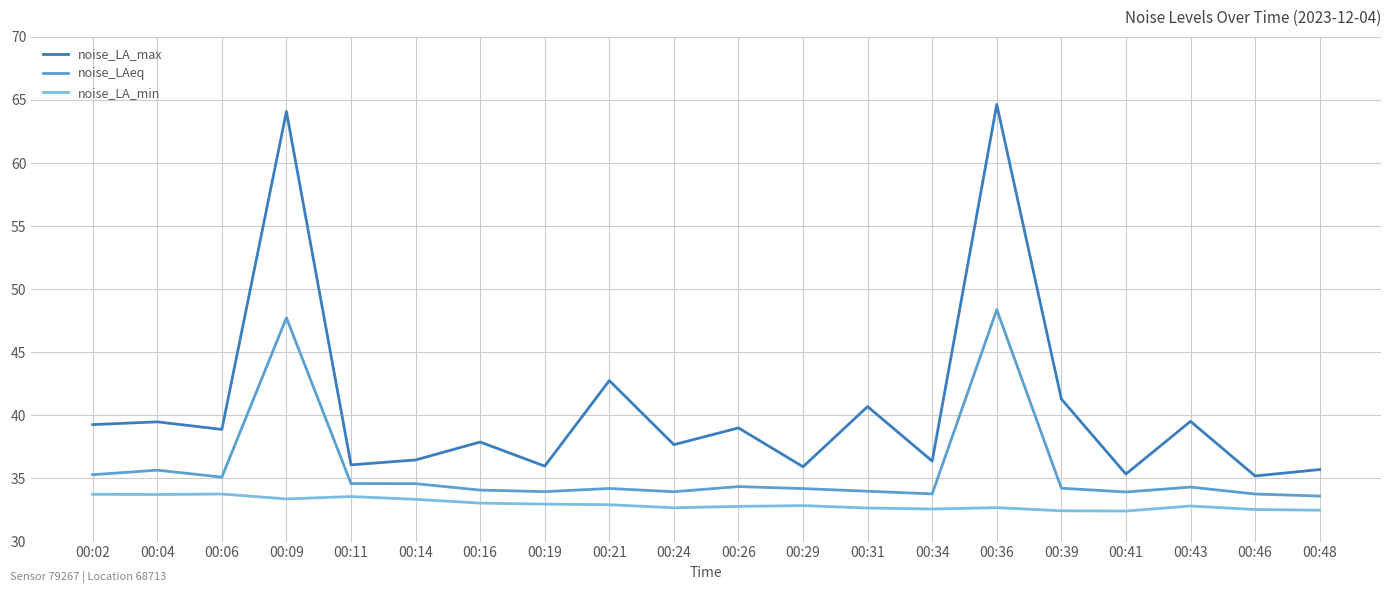

List the series in order of their peak value, highest first.

noise_LA_max, noise_LAeq, noise_LA_min